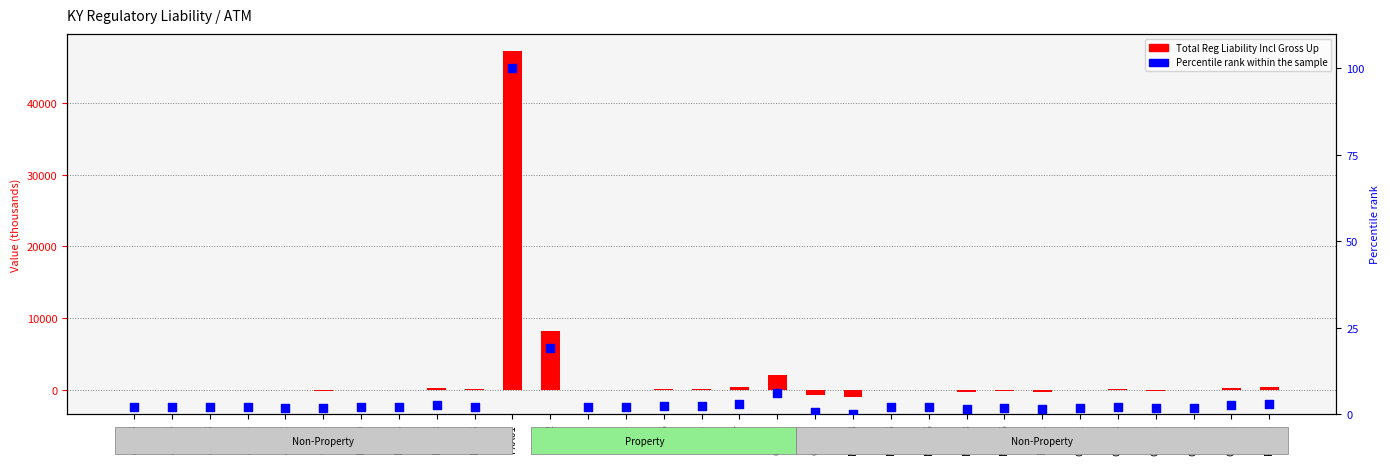

What are all the series names shown in the legend?

Total Reg Liability Incl Gross Up, Percentile rank within the sample